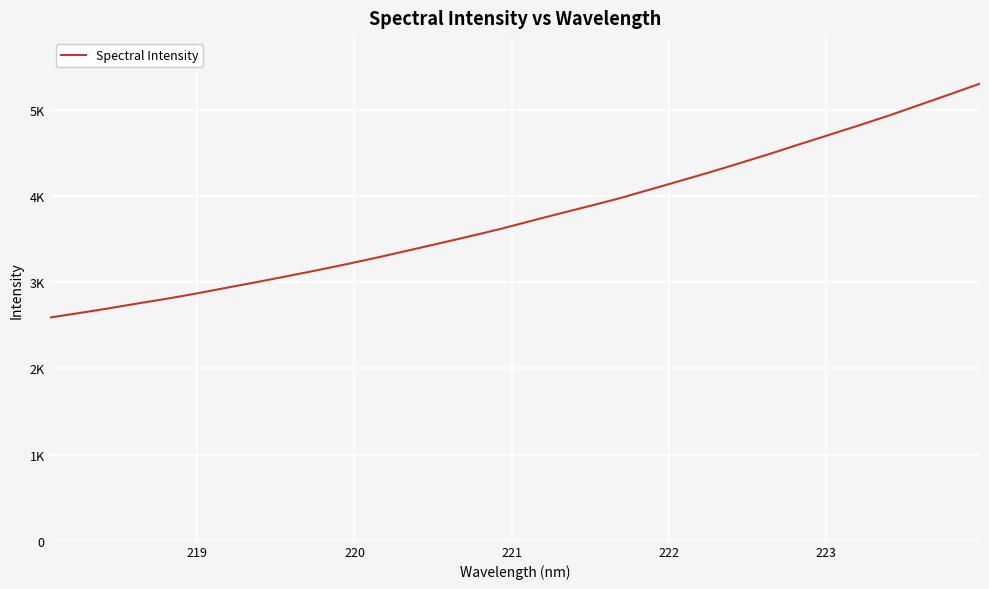

What is the difference between the second highest and minimum values?

2589.3